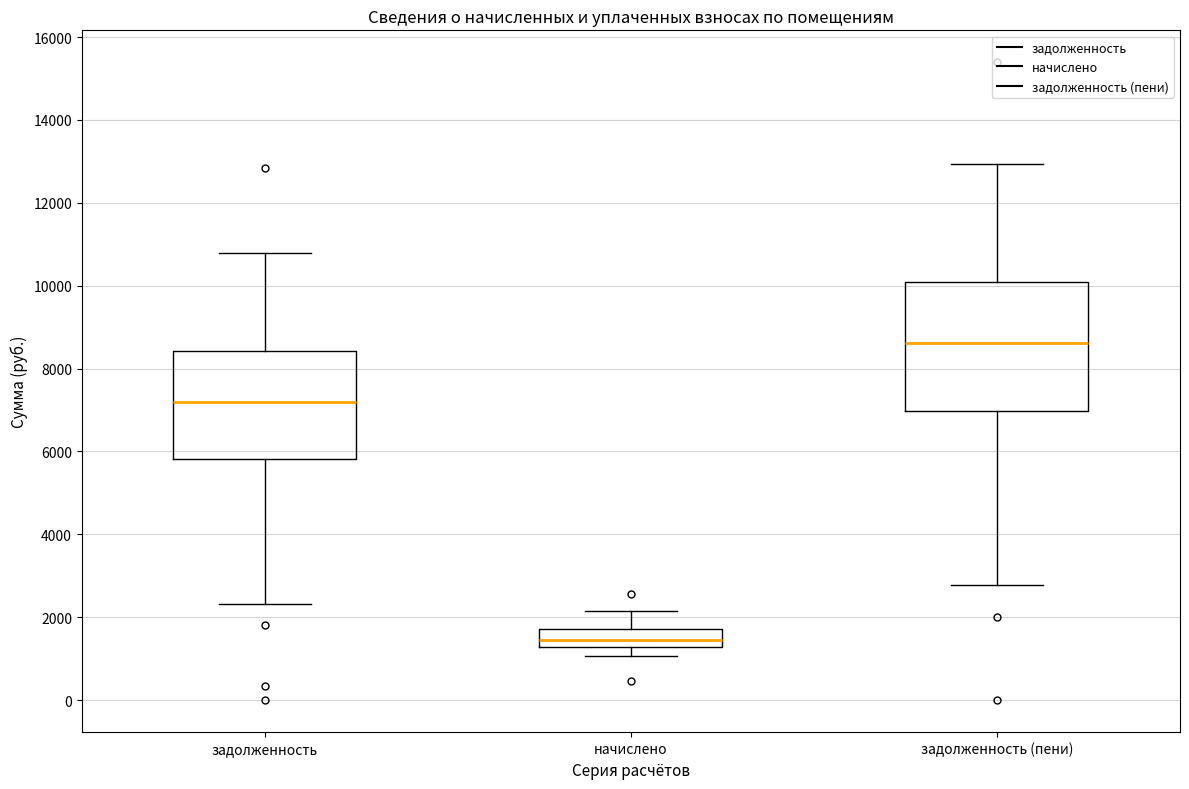

Where does the upper whisker of the box for задолженность (пени) end on the y-axis? The values are not printed on the chart, so give them approximately, as read against the axis.

13000